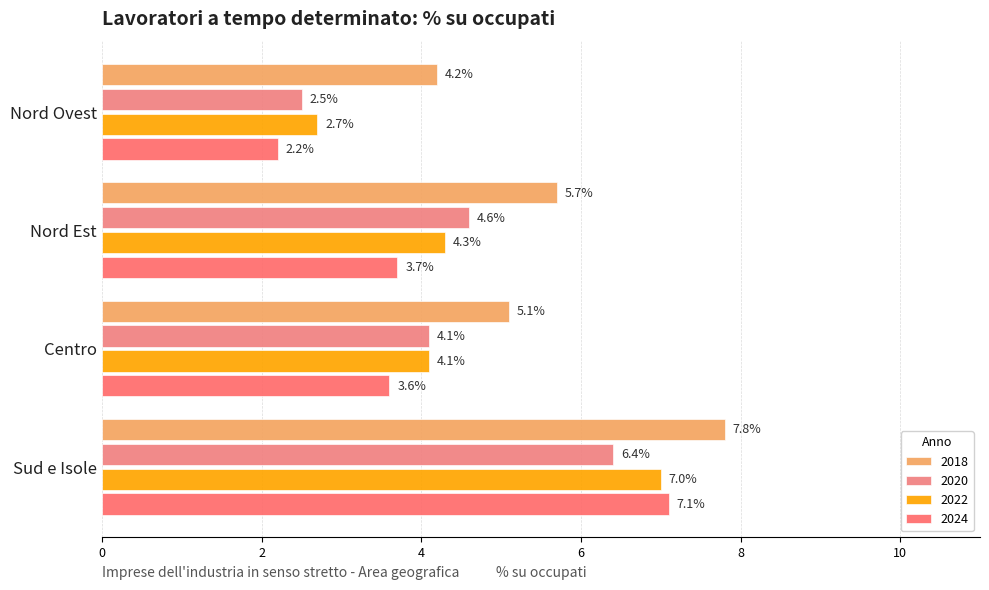

Reading left to right, extract all data points from this chart.

2018: Nord Ovest=4.2	Nord Est=5.7	Centro=5.1	Sud e Isole=7.8
2020: Nord Ovest=2.5	Nord Est=4.6	Centro=4.1	Sud e Isole=6.4
2022: Nord Ovest=2.7	Nord Est=4.3	Centro=4.1	Sud e Isole=7.0
2024: Nord Ovest=2.2	Nord Est=3.7	Centro=3.6	Sud e Isole=7.1